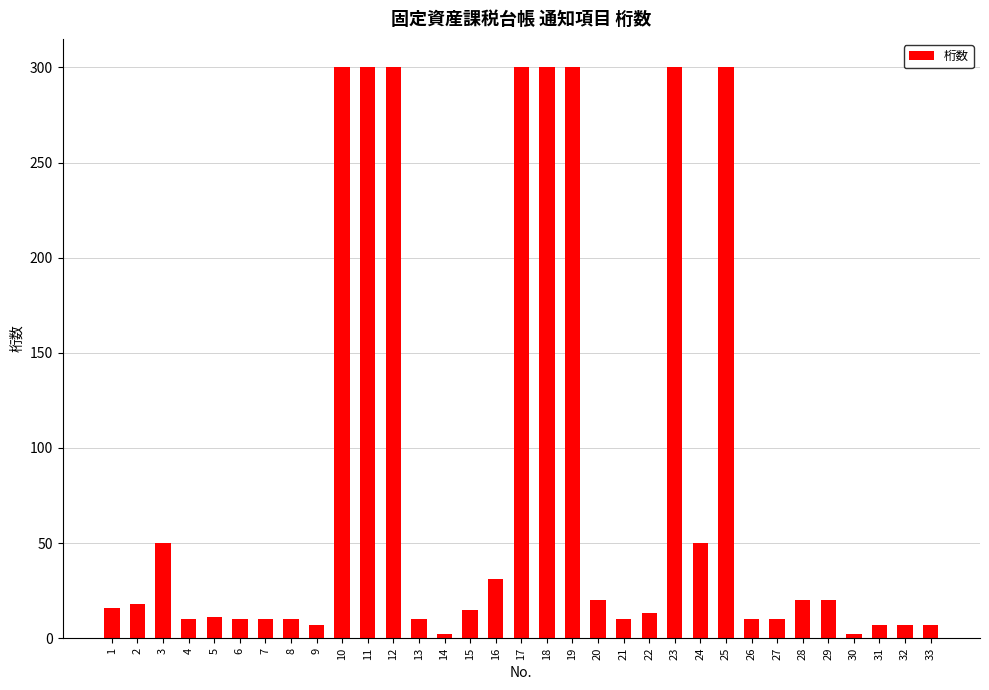

True or false: the data shows 496 at 25.

False